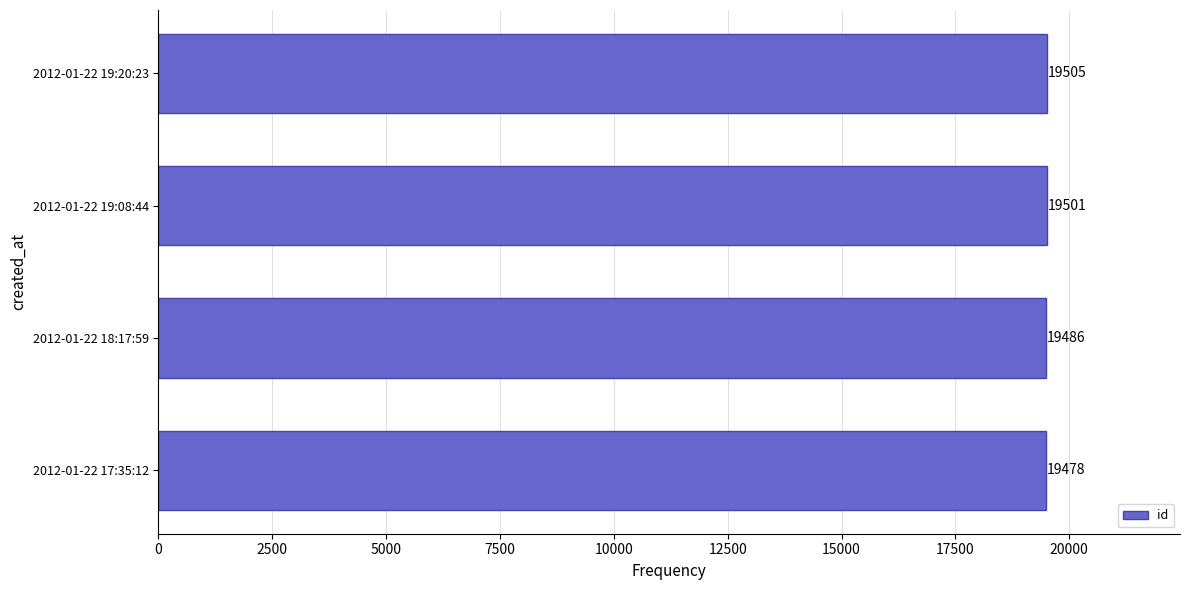

Reading bottom to top, what are all the values shown in this chart?

2012-01-22 17:35:12=19478	2012-01-22 18:17:59=19486	2012-01-22 19:08:44=19501	2012-01-22 19:20:23=19505